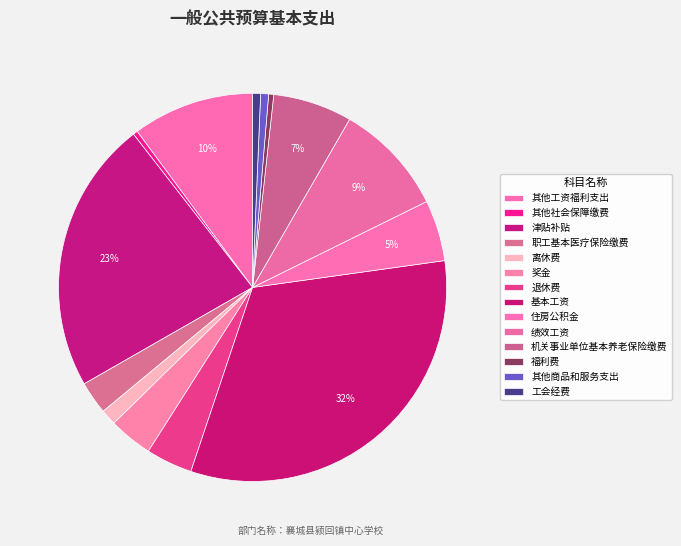

To the nearest percent, what is the difference between the 其他社会保障缴费 and 绩效工资 slice percentages?

9%